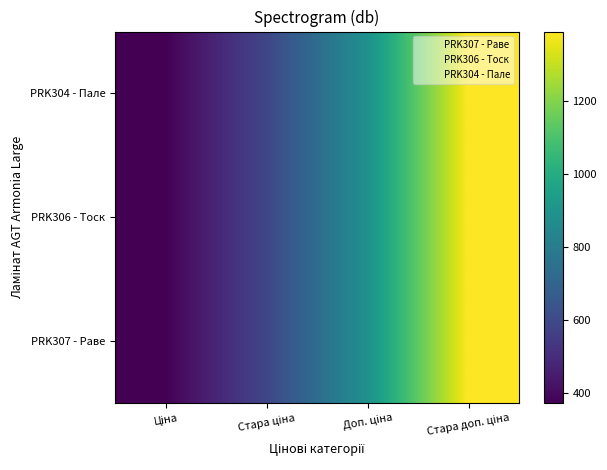

At Стара доп. ціна, list the series in order from largest to smallest.

PRK307 - Раве, PRK306 - Тоск, PRK304 - Пале